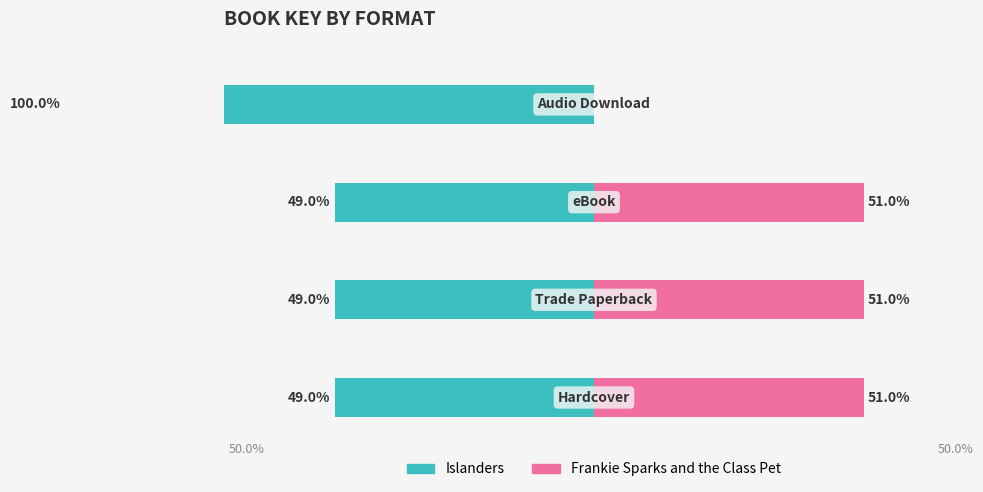

The Islanders series shows -149.9 at 3. True or false?

False